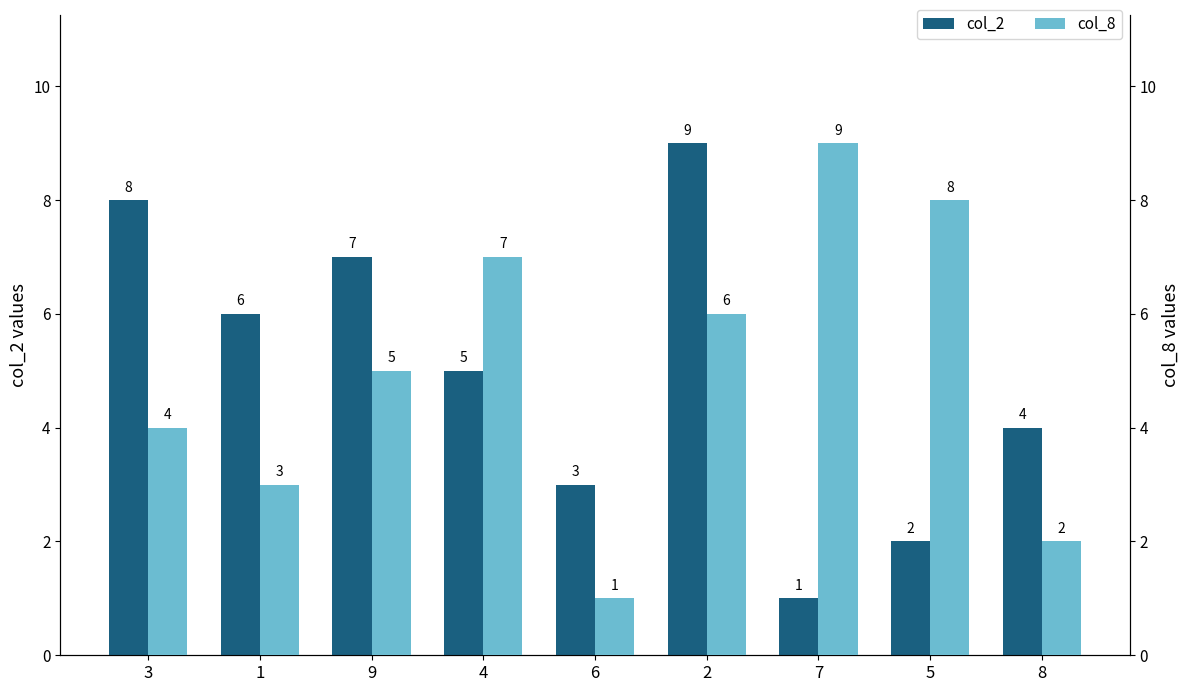

Reading left to right, extract all data points from this chart.

col_2: 3=8	1=6	9=7	4=5	6=3	2=9	7=1	5=2	8=4
col_8: 3=4	1=3	9=5	4=7	6=1	2=6	7=9	5=8	8=2